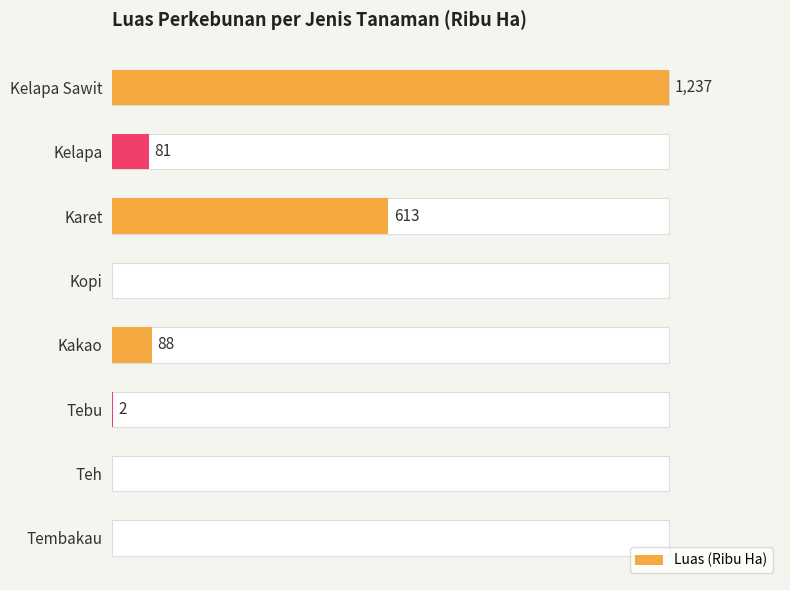

Are the bars grouped side by side (vs. stacked)?

No